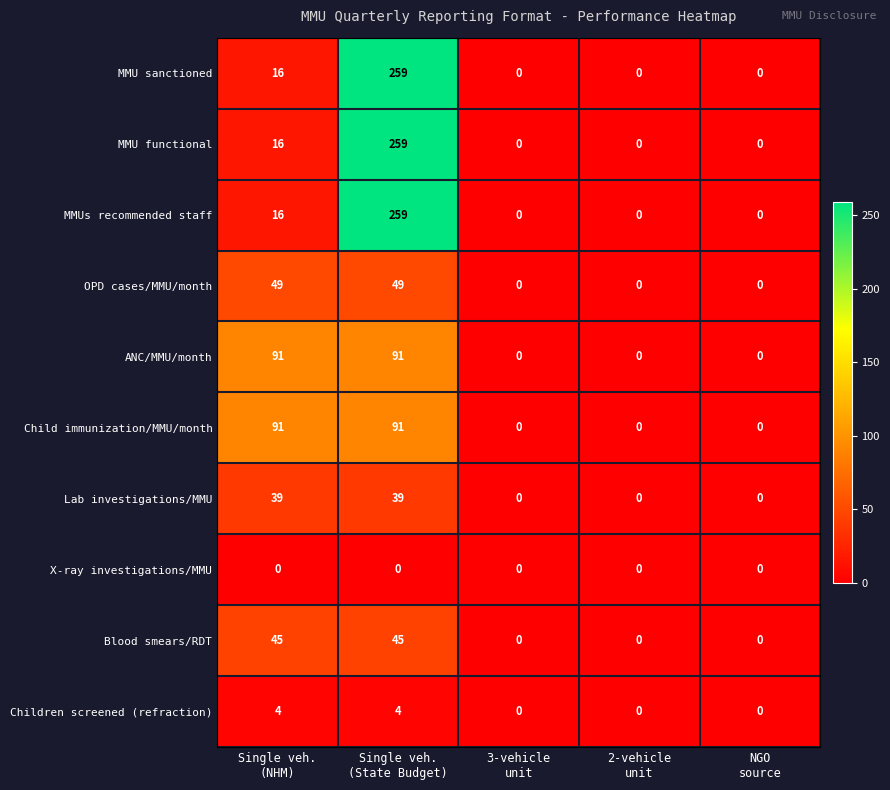

How many OPD cases/MMU/month values are between 0 and 49?

5